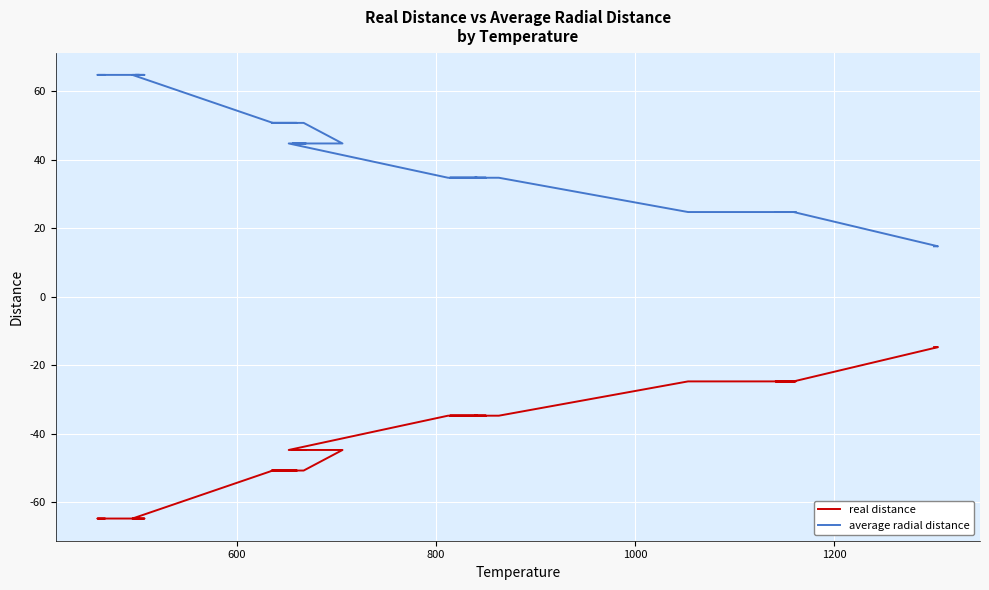

What is the sum of all real distance values?

-1615.3